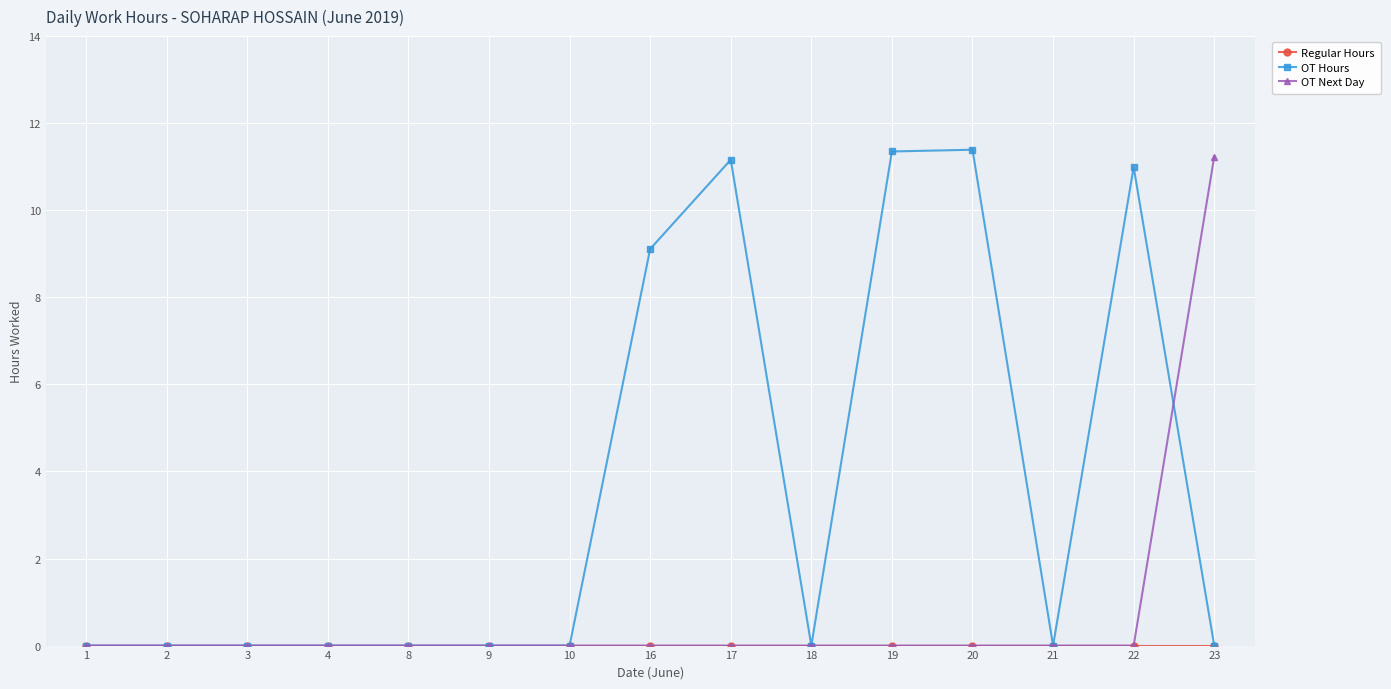

True or false: OT Next Day has a value of 0.0 at 22.

True